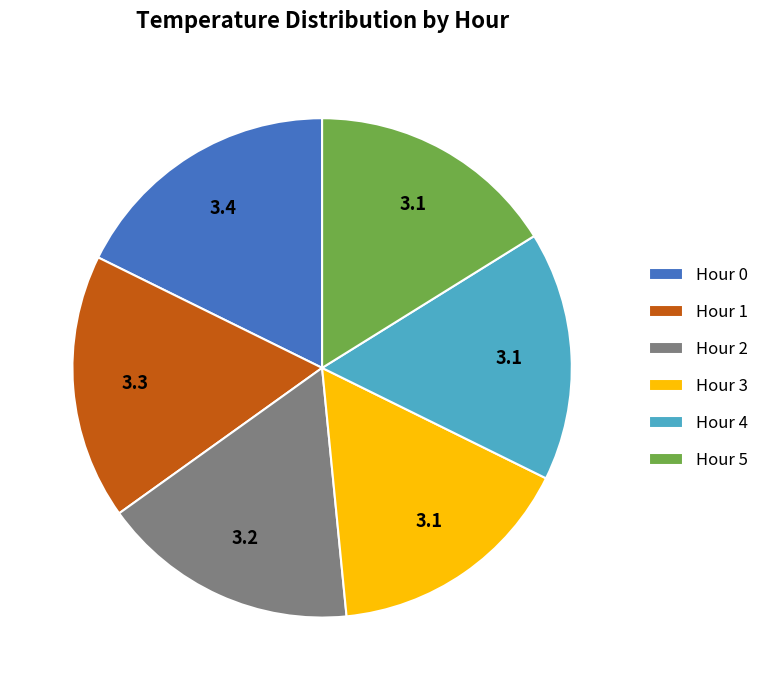

Do Hour 3 and Hour 5 together represent more than half of the pie?

No